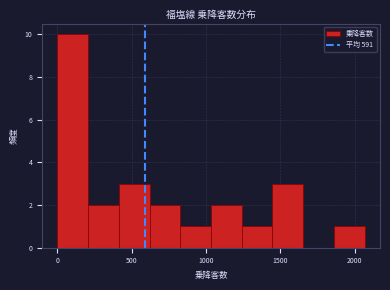

How tall is the bar that spans 850 to 1050 on the x-axis? Neither the bar edges nor the heights are printed on the chart, so give them approximately, as read against the axes.

1